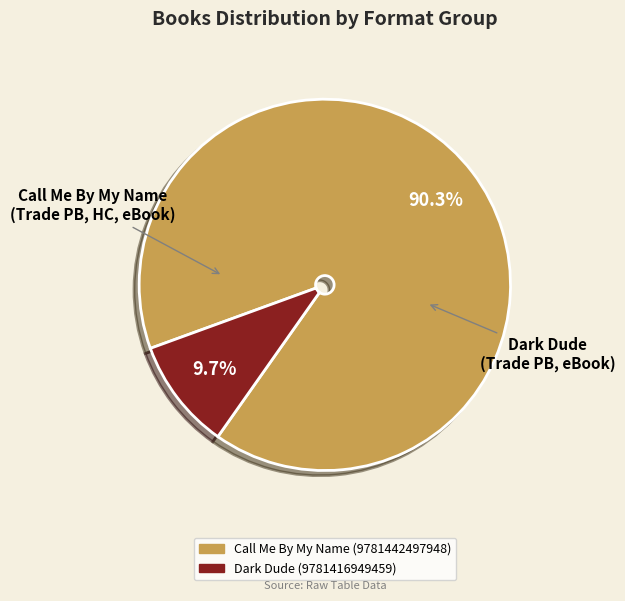

To the nearest percent, what portion does Dark Dude (9781416949459) represent?

10%